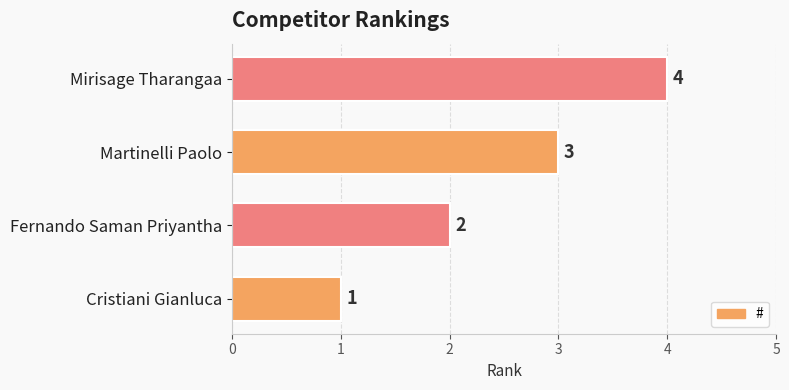

What is the difference between the maximum and minimum values?

3